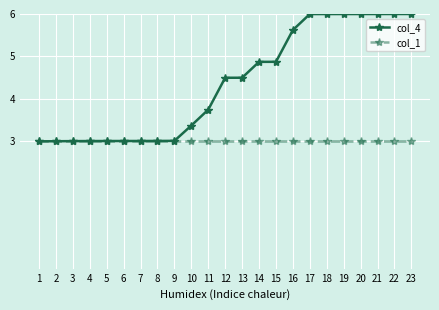

True or false: col_4 has a value of 6.2 at 11.

False